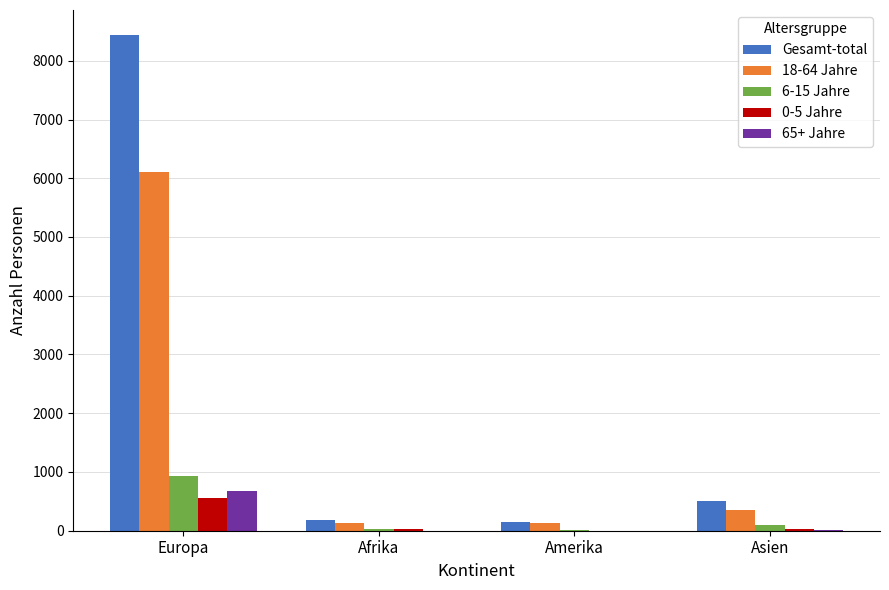

What is the total value across all series at Amerika?

295